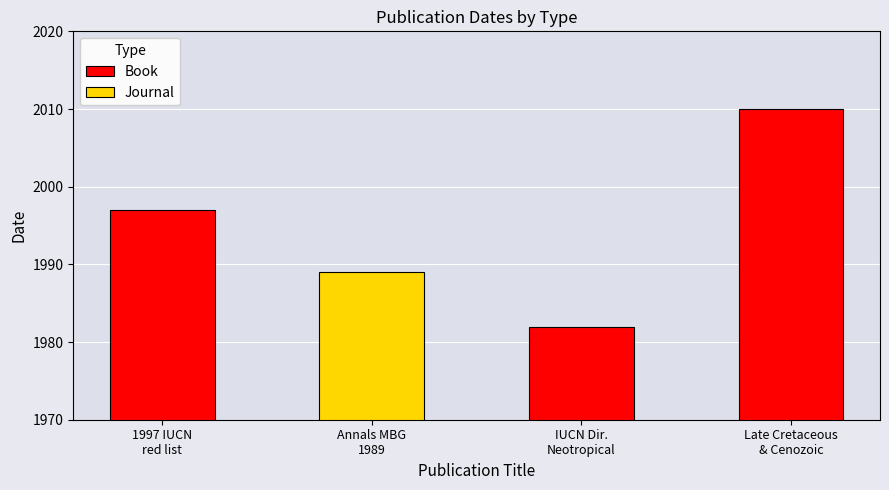

What is the greatest value displayed?

2010